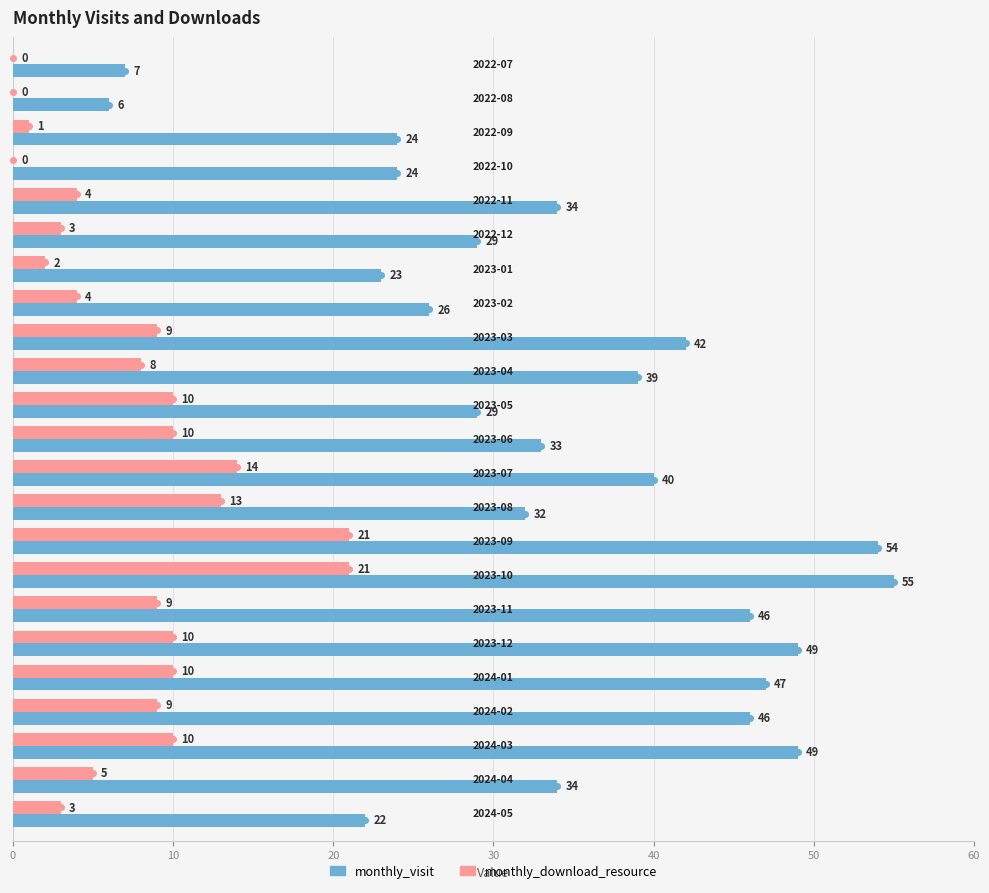

Count the number of categories in the chart.

23